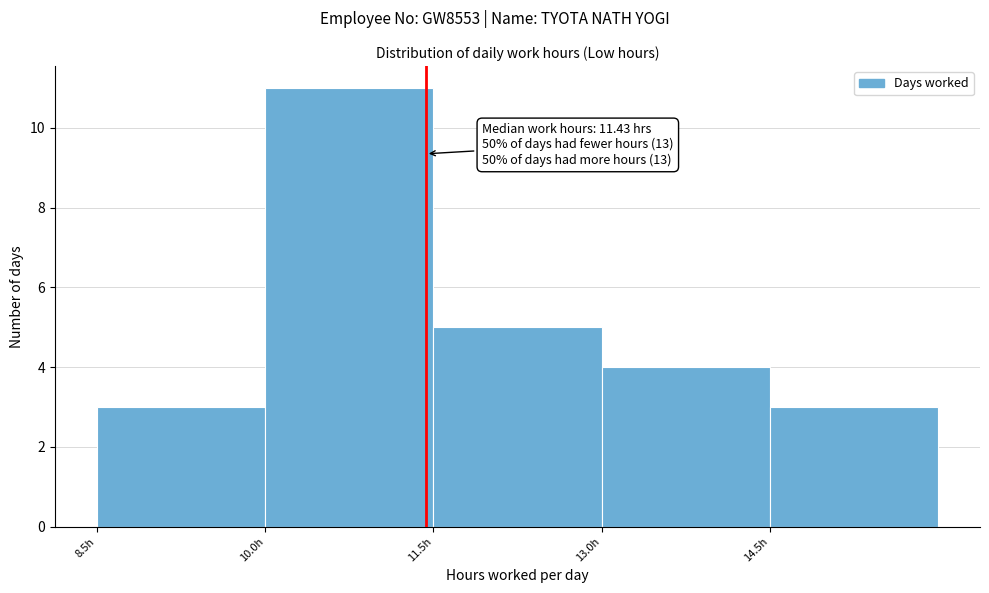

Which range on the x-axis has the tallest bar?

10.0 to 11.5